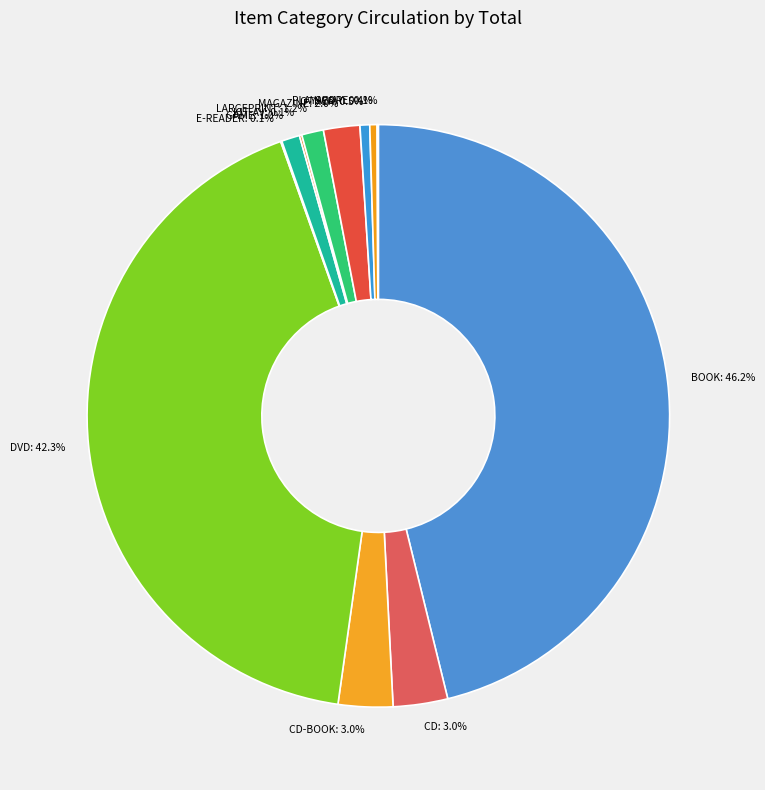

Combined, do DVD and OTHER account for over 50%?

No